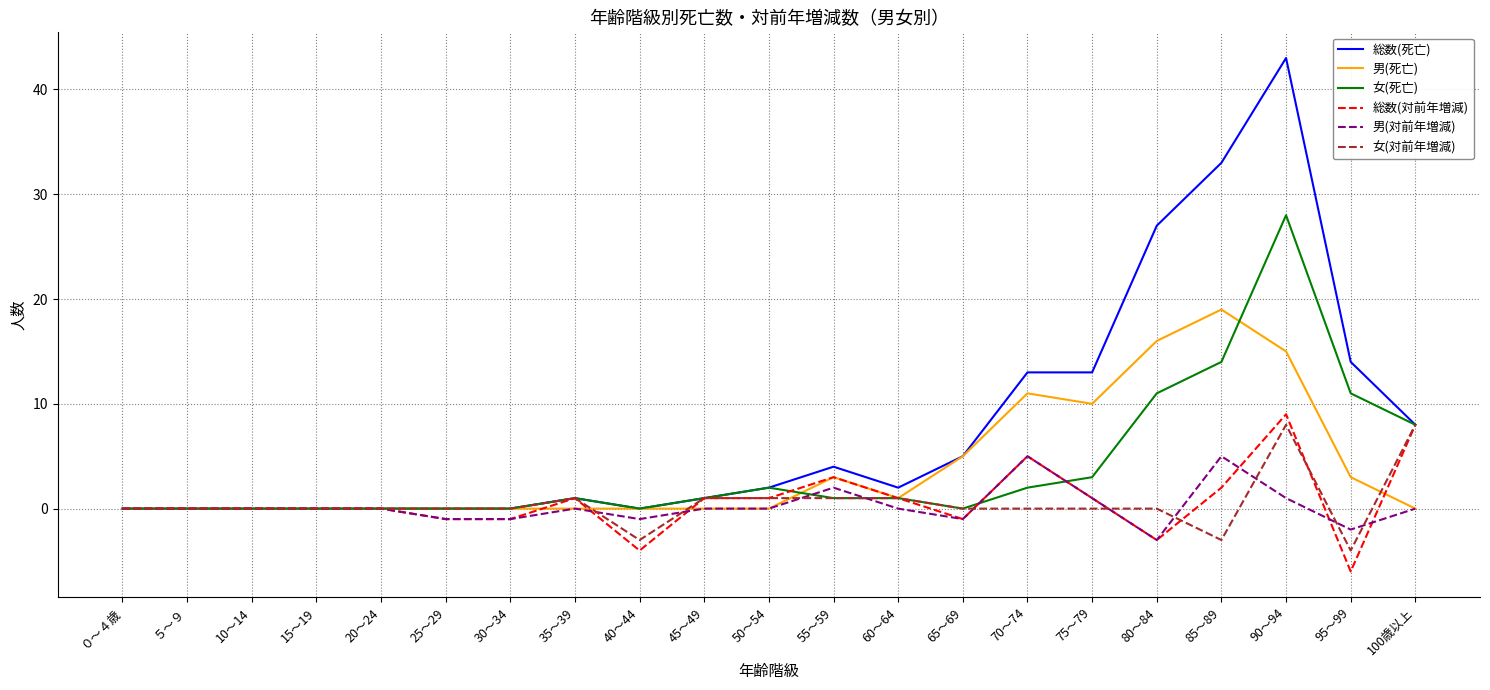

What is the highest value of the 男(対前年増減) series?

5